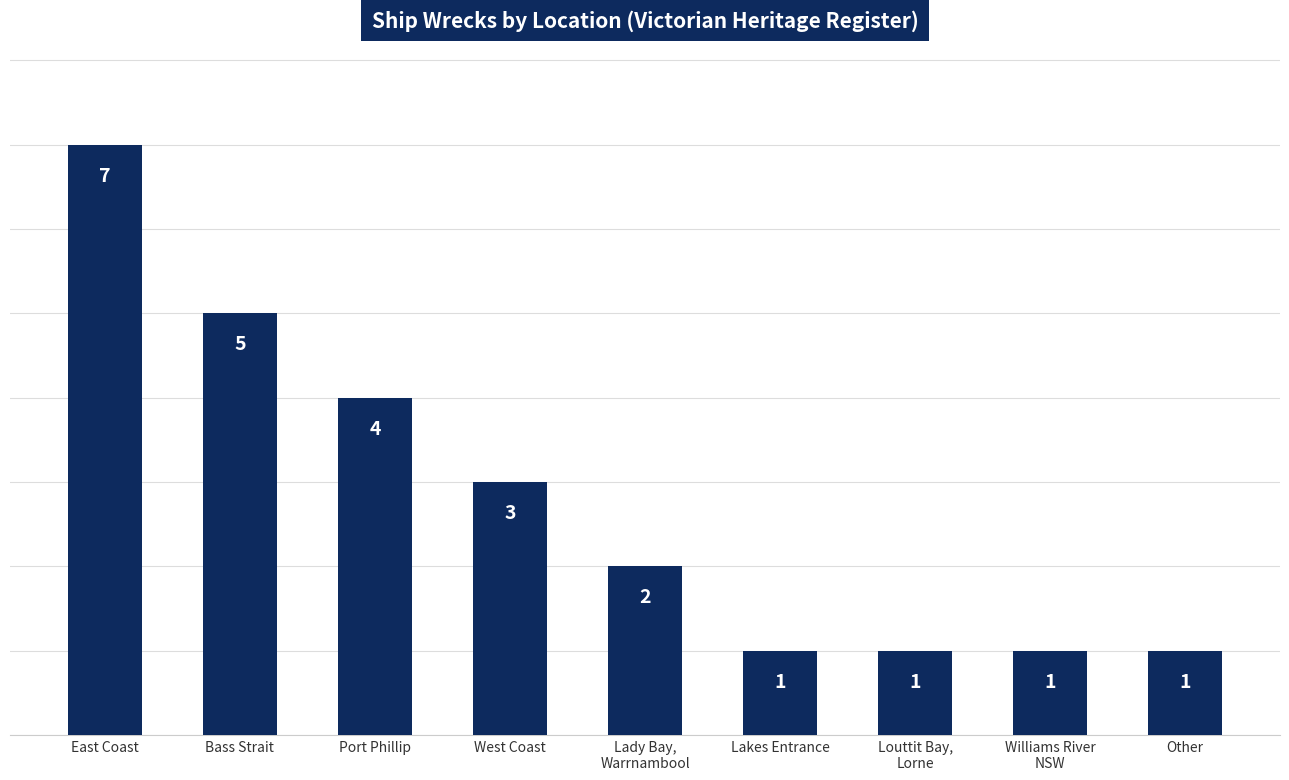

What value does the data have at East Coast?

7